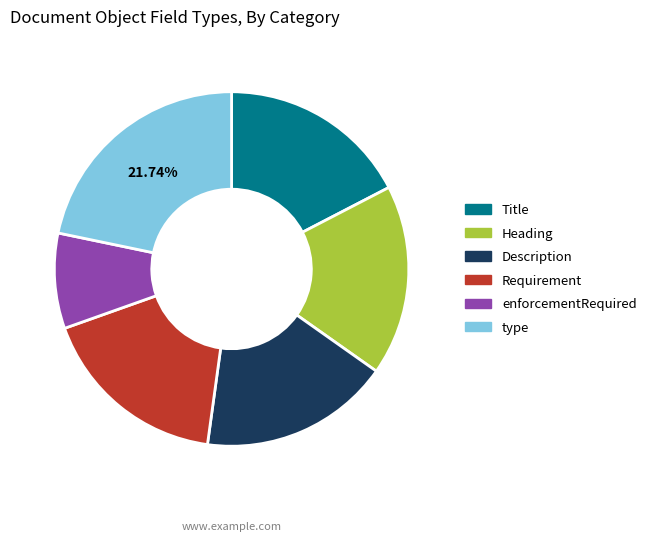

Count the number of slices in the pie.

6